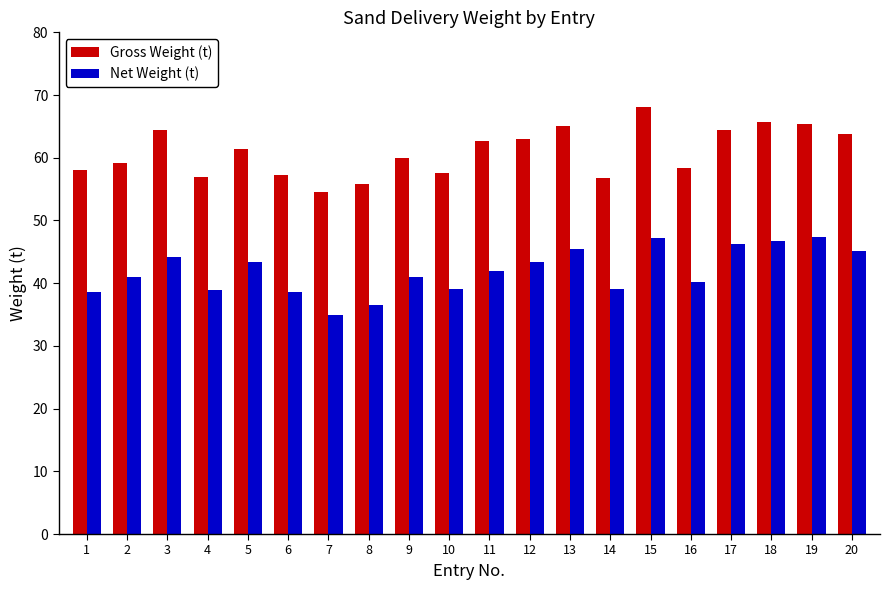

What is the sum of all Net Weight (t) values?

838.9